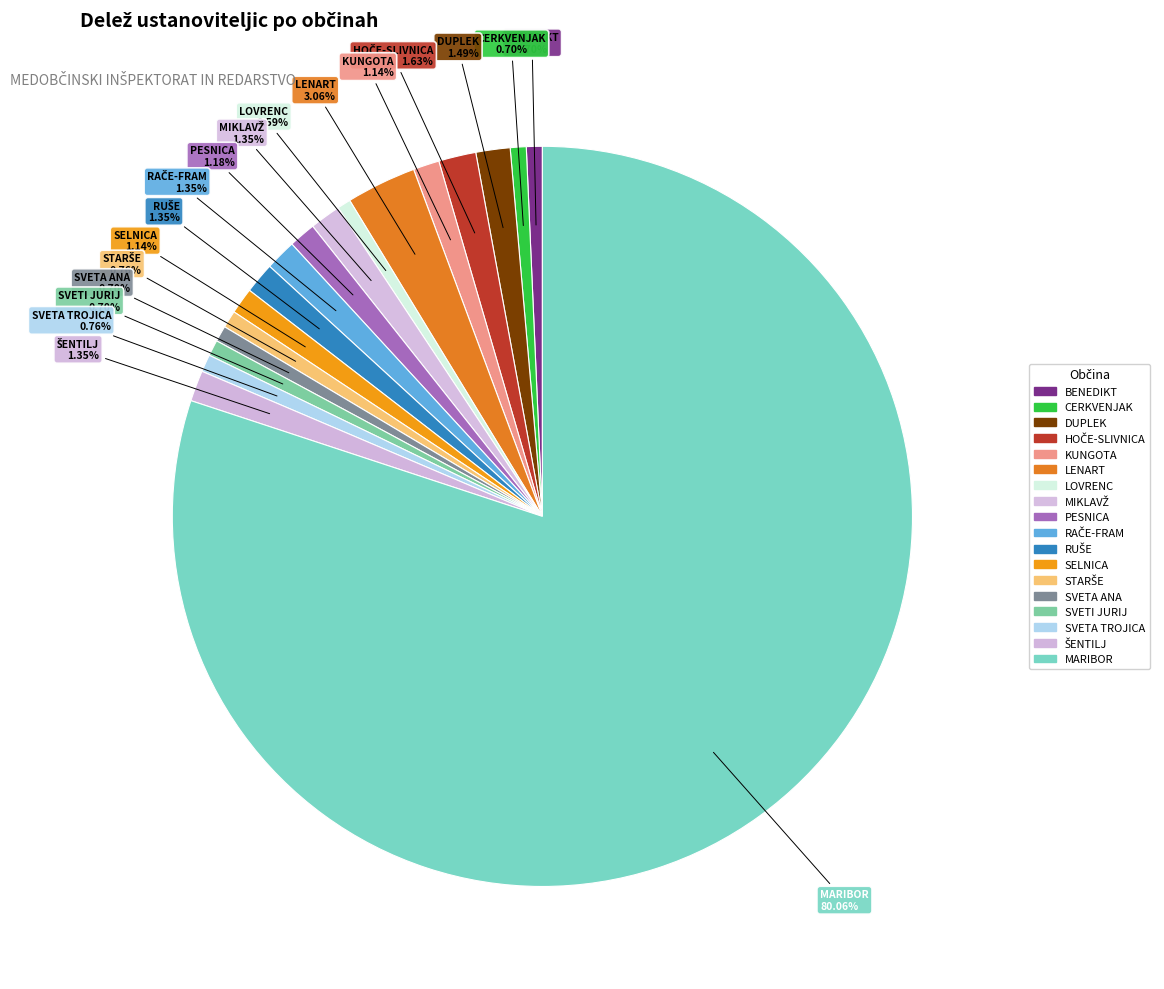

Count the number of slices in the pie.

18